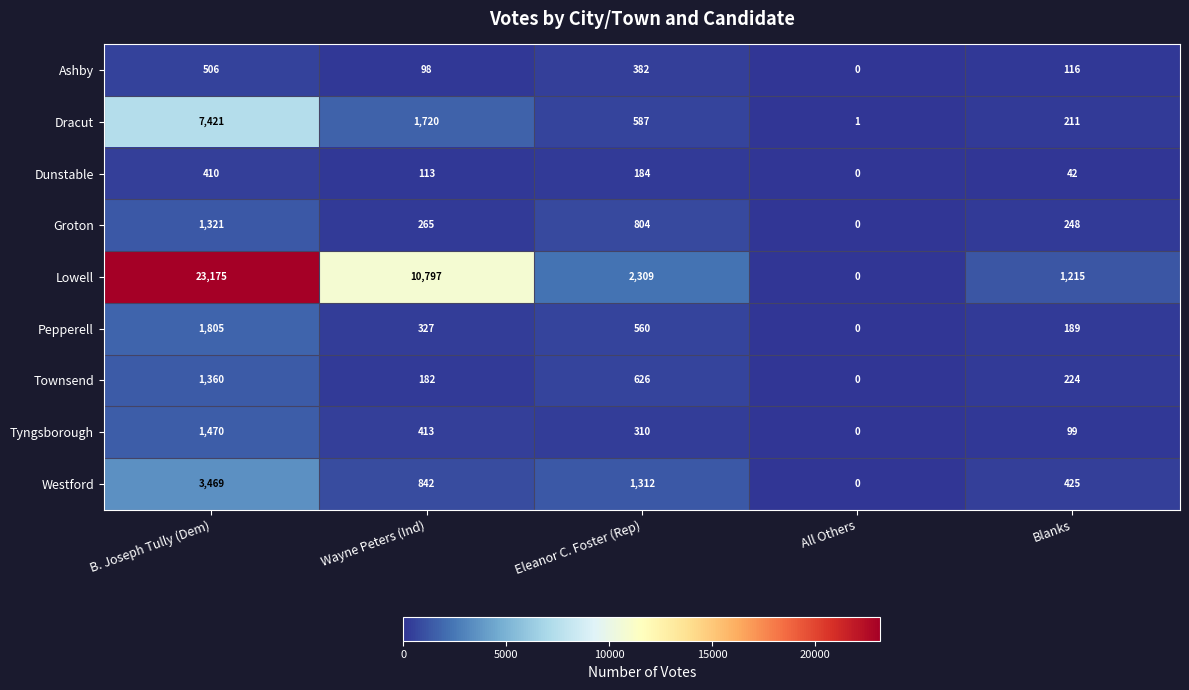

At how many categories does at least one series exceed 17544?

1